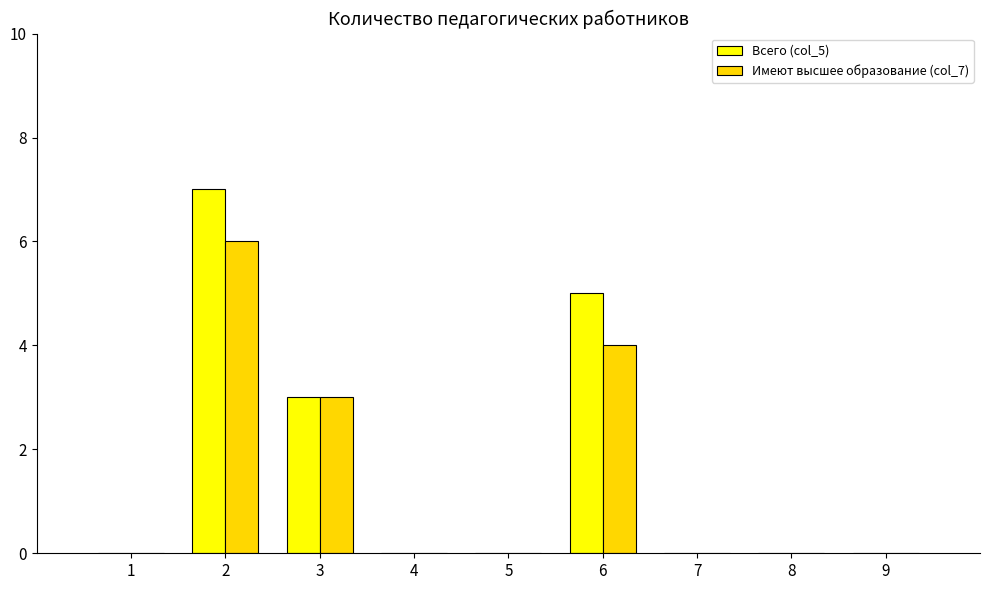

Are the bars grouped side by side (vs. stacked)?

Yes